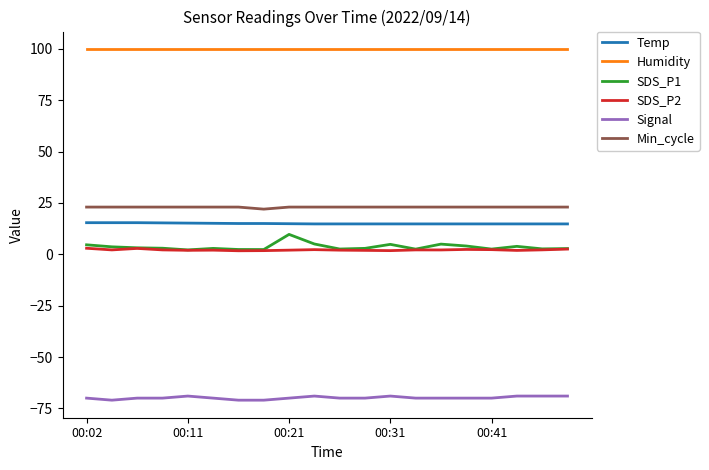

What is the maximum value for Min_cycle?

23.0